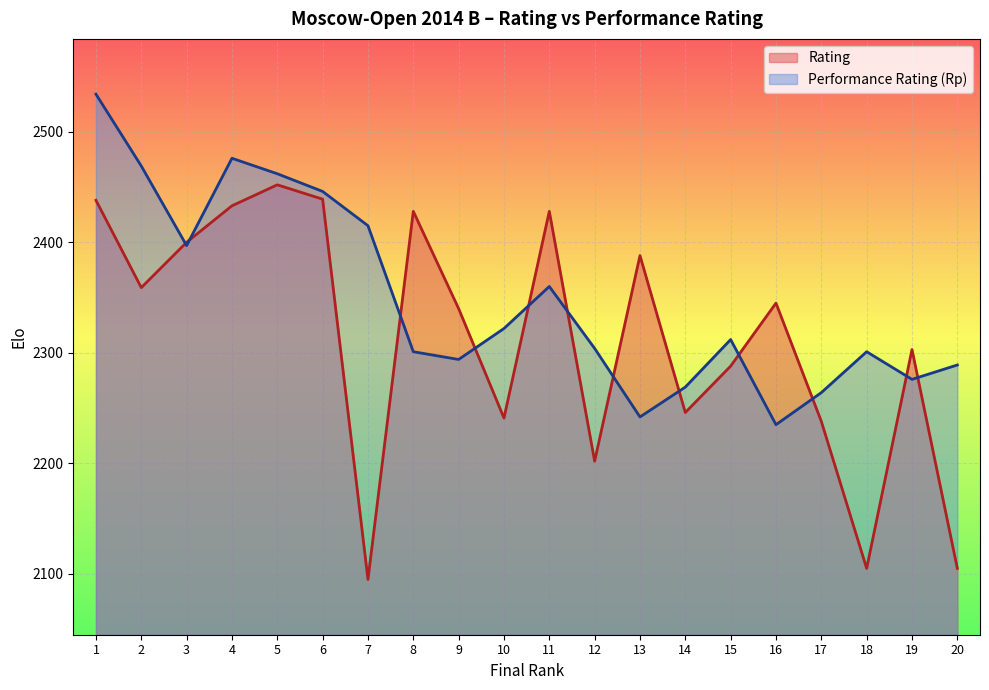

What is the average value of the Rp series?

2348